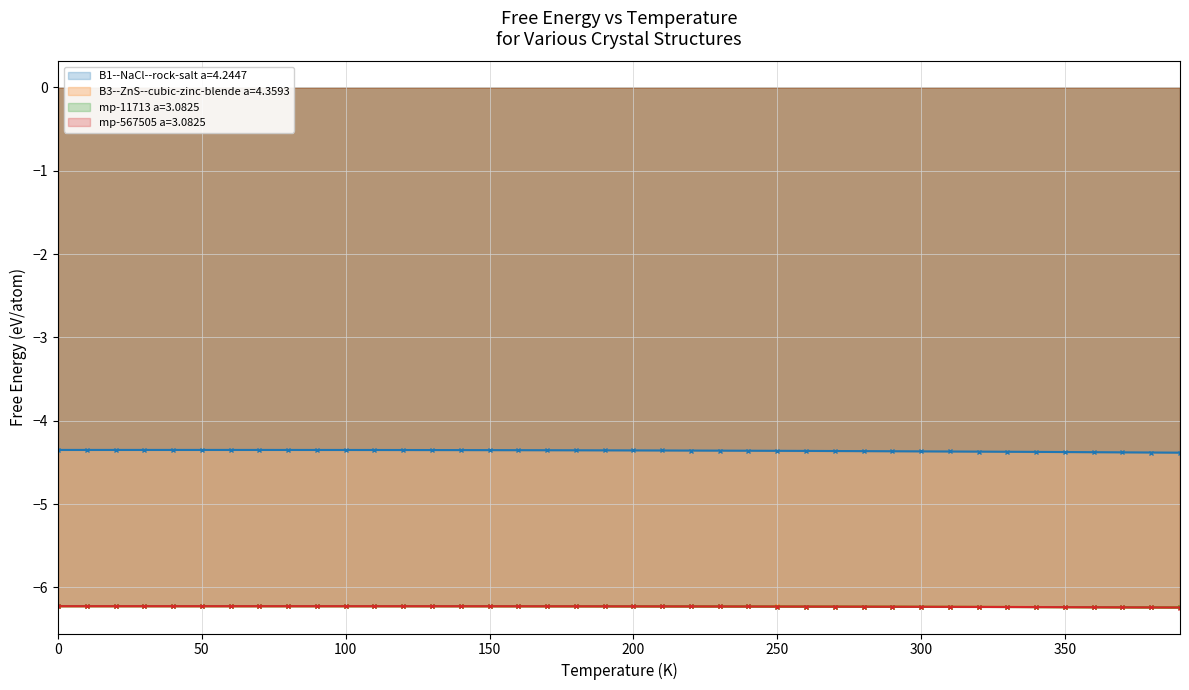

Reading right to left, transcribe all the data shown in this chart.

B1--NaCl--rock-salt a=4.2447: -4.4	-4.4	-4.4	-4.4	-4.4	-4.4	-4.4	-4.4	-4.4	-4.4	-4.4	-4.4	-4.4	-4.4	-4.4	-4.4	-4.4	-4.4	-4.4	-4.4	-4.4	-4.4	-4.4	-4.4	-4.4	-4.4	-4.4	-4.4	-4.4	-4.4	-4.4	-4.4	-4.4	-4.4	-4.4	-4.4	-4.4	-4.4	-4.4	-4.4
B3--ZnS--cubic-zinc-blende a=4.3593: -6.2	-6.2	-6.2	-6.2	-6.2	-6.2	-6.2	-6.2	-6.2	-6.2	-6.2	-6.2	-6.2	-6.2	-6.2	-6.2	-6.2	-6.2	-6.2	-6.2	-6.2	-6.2	-6.2	-6.2	-6.2	-6.2	-6.2	-6.2	-6.2	-6.2	-6.2	-6.2	-6.2	-6.2	-6.2	-6.2	-6.2	-6.2	-6.2	-6.2
mp-11713 a=3.0825: -6.2	-6.2	-6.2	-6.2	-6.2	-6.2	-6.2	-6.2	-6.2	-6.2	-6.2	-6.2	-6.2	-6.2	-6.2	-6.2	-6.2	-6.2	-6.2	-6.2	-6.2	-6.2	-6.2	-6.2	-6.2	-6.2	-6.2	-6.2	-6.2	-6.2	-6.2	-6.2	-6.2	-6.2	-6.2	-6.2	-6.2	-6.2	-6.2	-6.2
mp-567505 a=3.0825: -6.2	-6.2	-6.2	-6.2	-6.2	-6.2	-6.2	-6.2	-6.2	-6.2	-6.2	-6.2	-6.2	-6.2	-6.2	-6.2	-6.2	-6.2	-6.2	-6.2	-6.2	-6.2	-6.2	-6.2	-6.2	-6.2	-6.2	-6.2	-6.2	-6.2	-6.2	-6.2	-6.2	-6.2	-6.2	-6.2	-6.2	-6.2	-6.2	-6.2